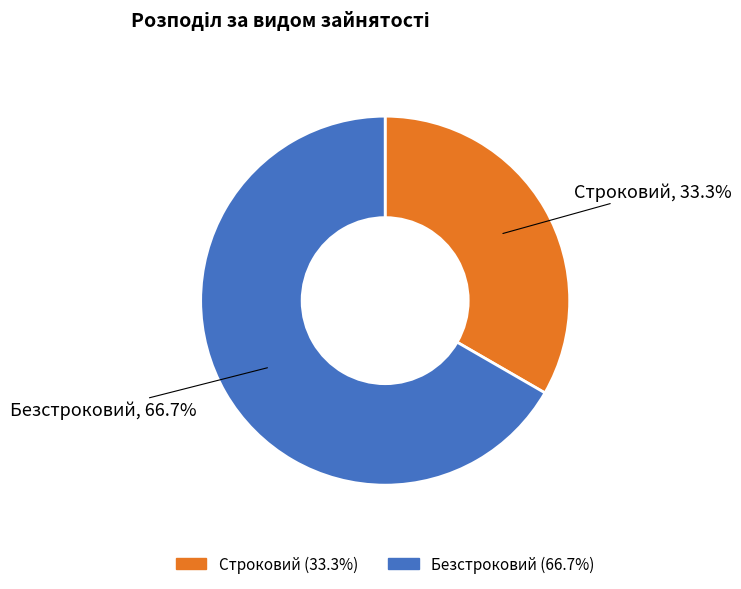

What percentage is the Безстроковий slice, to the nearest percent?

67%